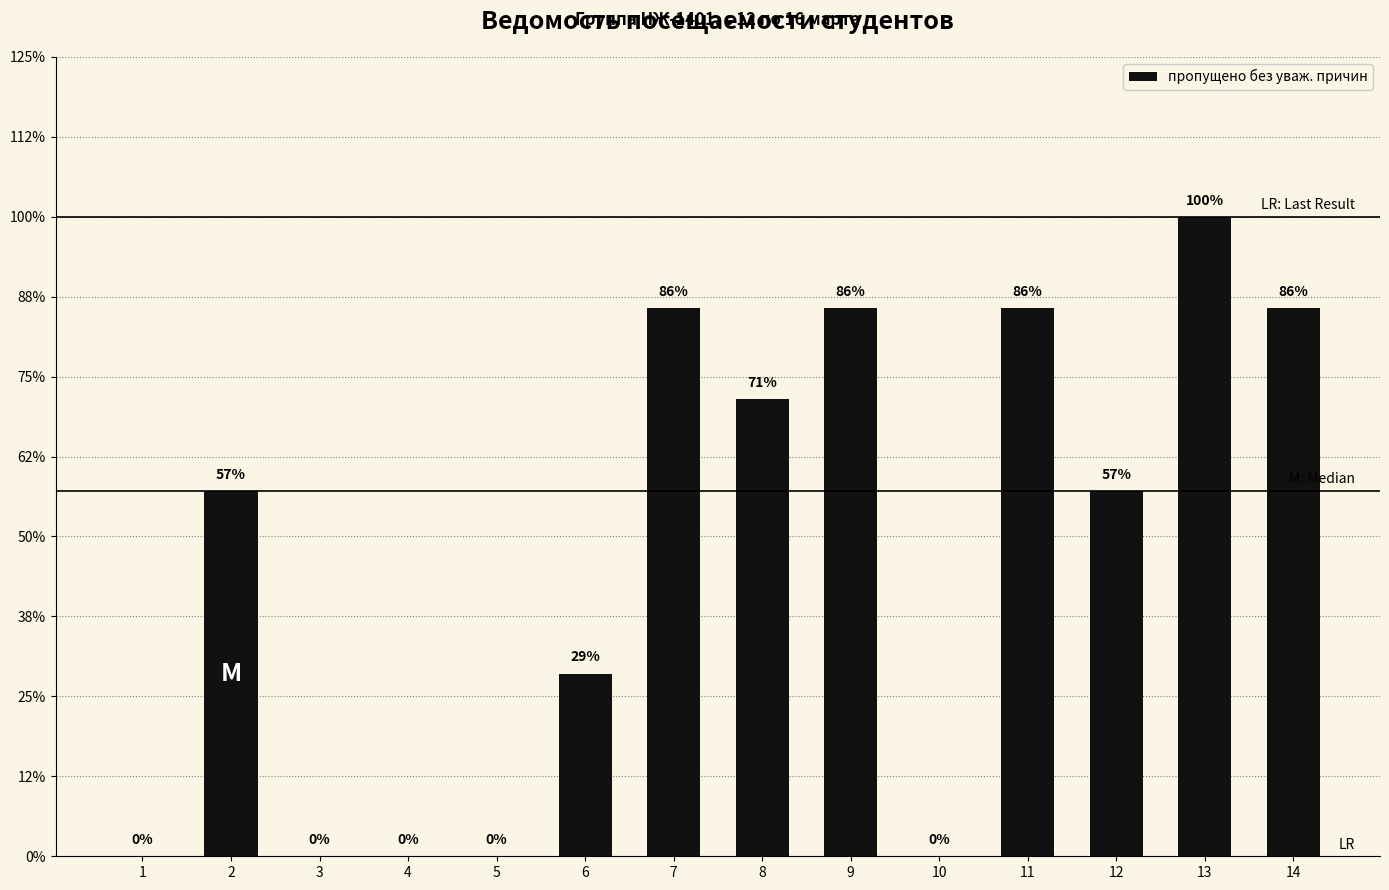

Are the bars horizontal?

No